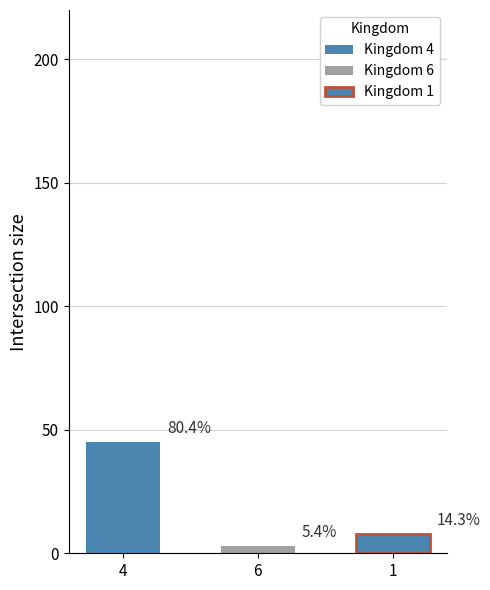

What is the difference between the second highest and minimum values?

5